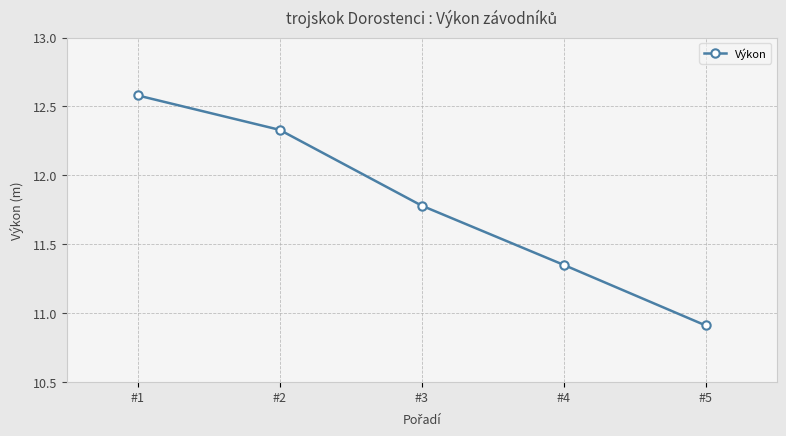

What is the value of the 3rd point from the left?

11.8